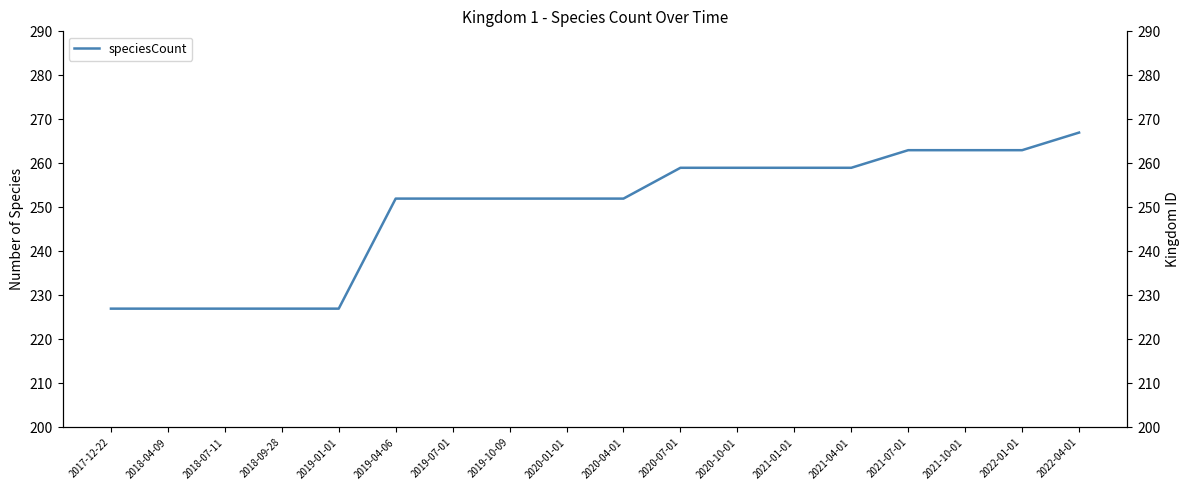

List the labels in order of value, largest first.

2022-04-01, 2021-07-01, 2021-10-01, 2022-01-01, 2020-07-01, 2020-10-01, 2021-01-01, 2021-04-01, 2019-04-06, 2019-07-01, 2019-10-09, 2020-01-01, 2020-04-01, 2017-12-22, 2018-04-09, 2018-07-11, 2018-09-28, 2019-01-01